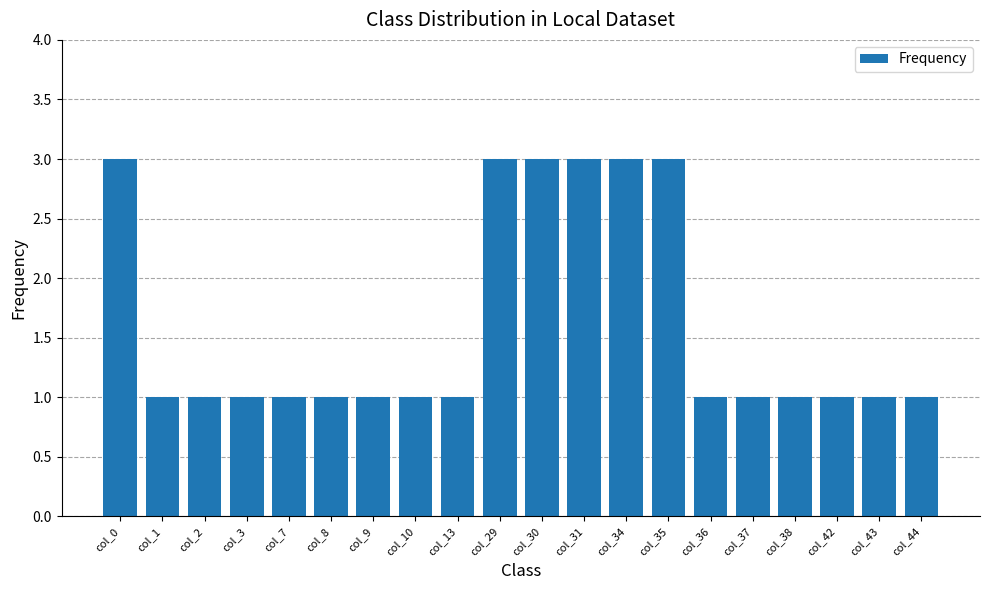

Between col_34 and col_13, which is larger?

col_34